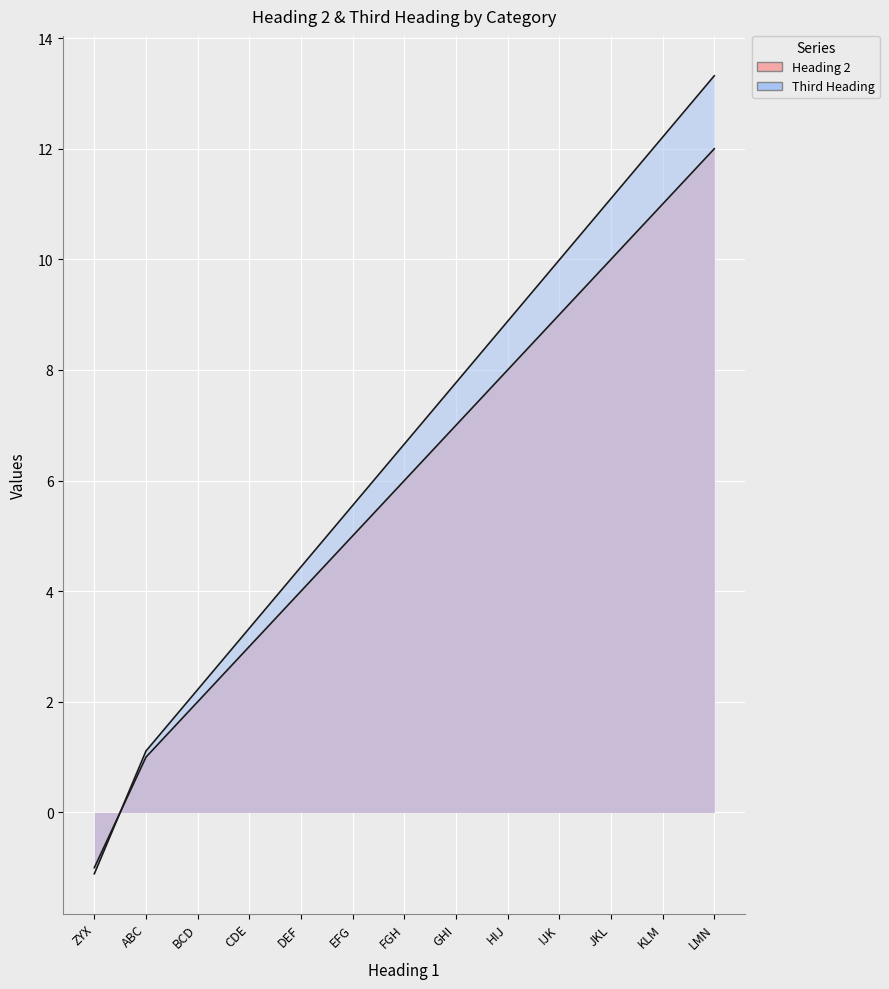

What is the sum of the Heading 2 values at DEF and ZYX?

3.0